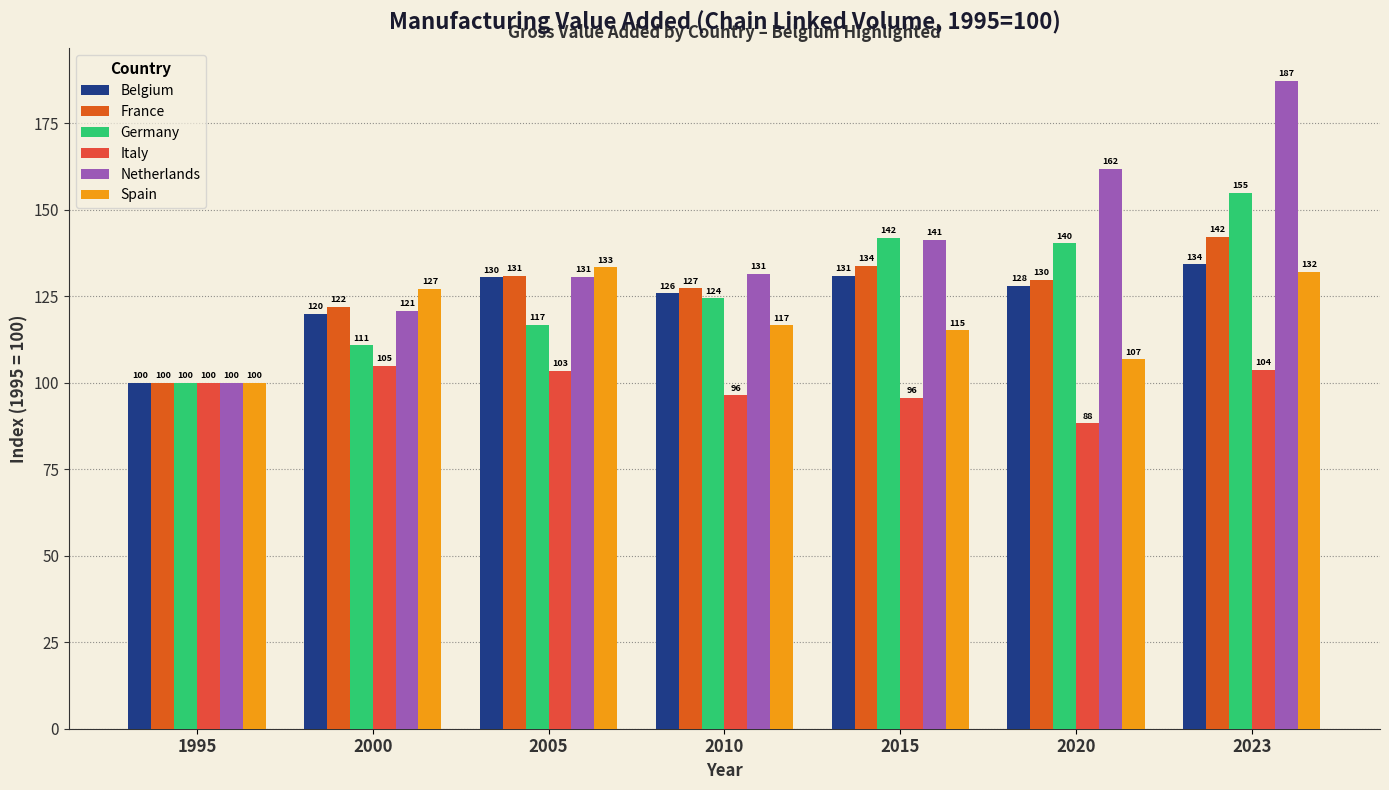

What is the difference between the second highest and second lowest values in the Spain series?

25.2